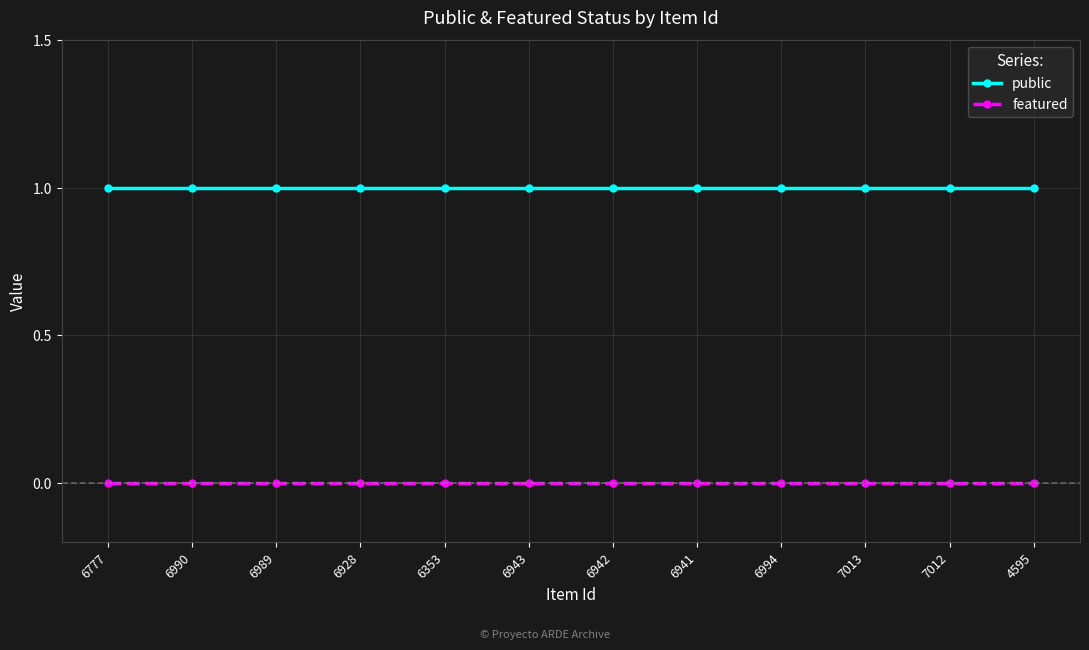

At how many categories does at least one series exceed 0?

12